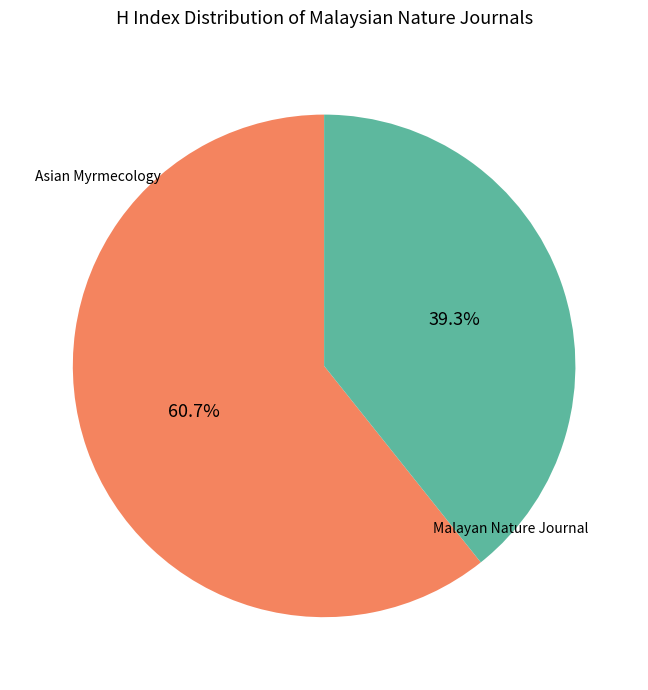

How many segments does this pie chart have?

2